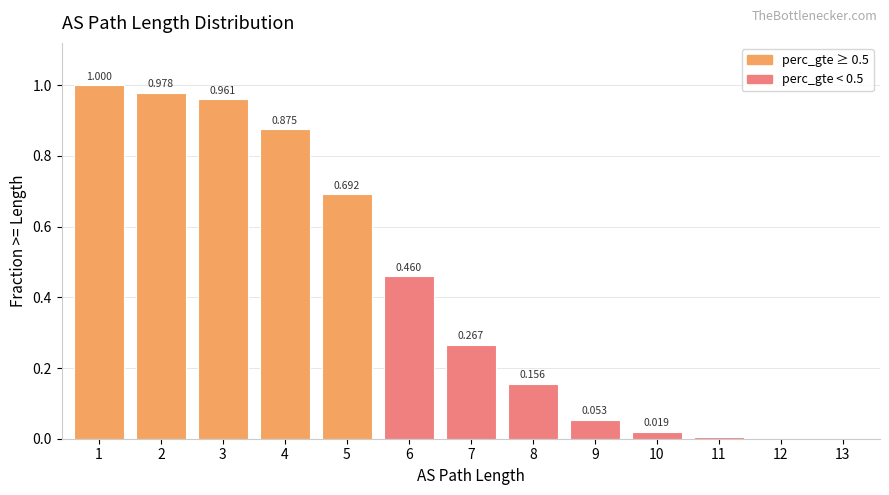

Are the bars horizontal?

No